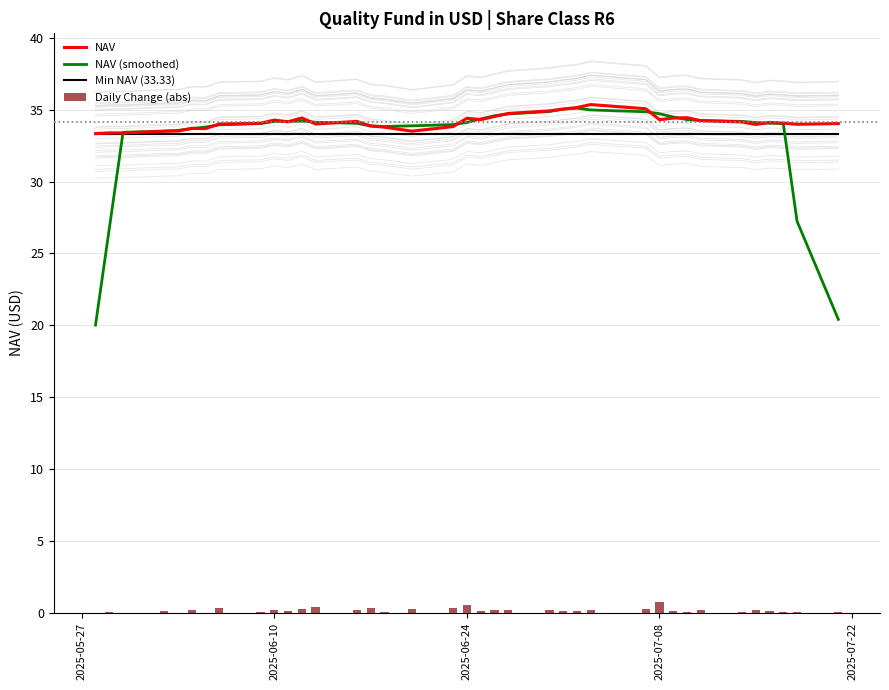

What is the lowest value of the NAV (smoothed) series?

20.0